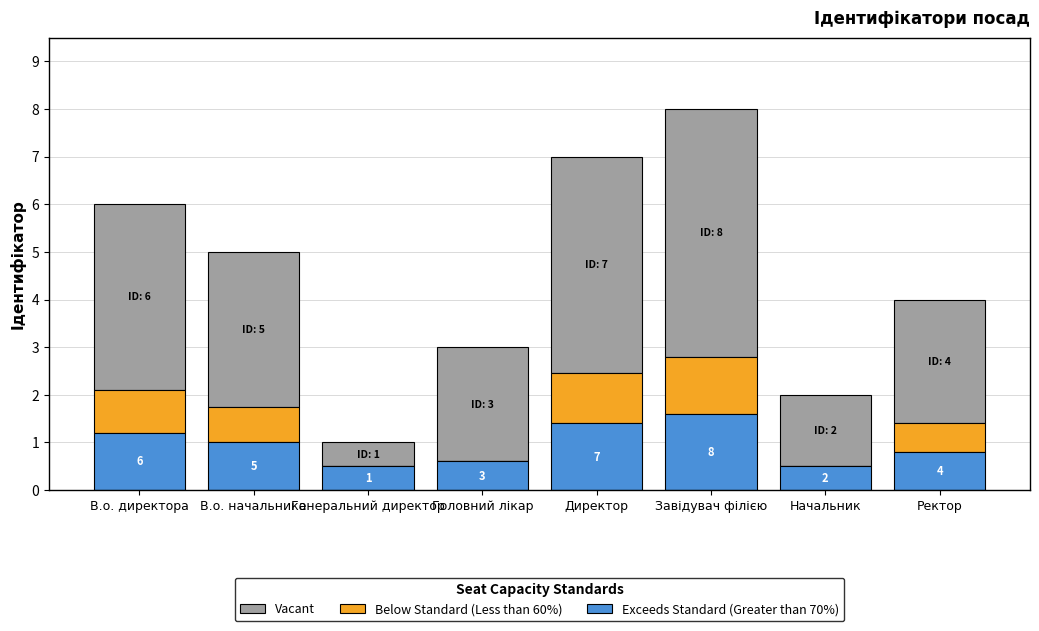

At which label does Exceeds Standard (Greater than 70%) reach its peak?

Завідувач філією